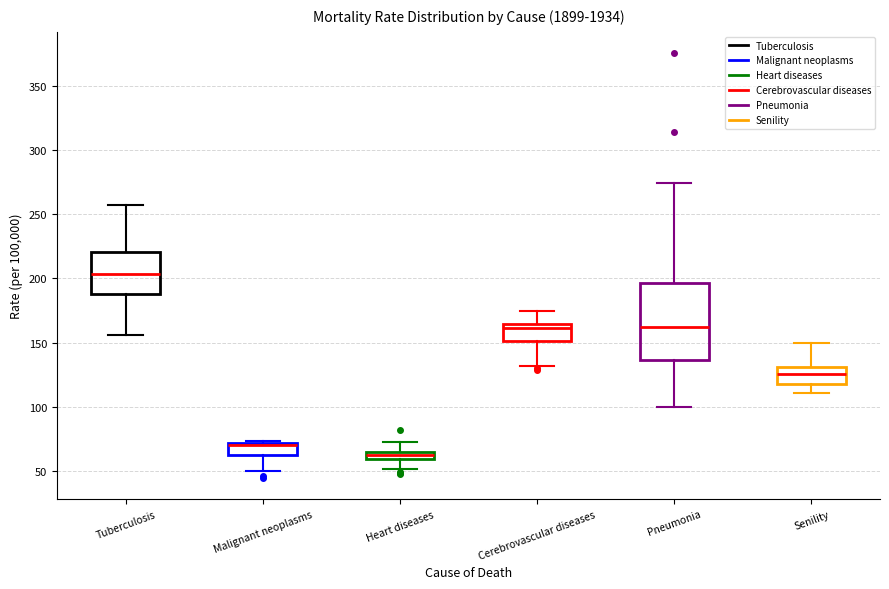

Which box is the tallest, from its lower edge to its upper edge?

Pneumonia